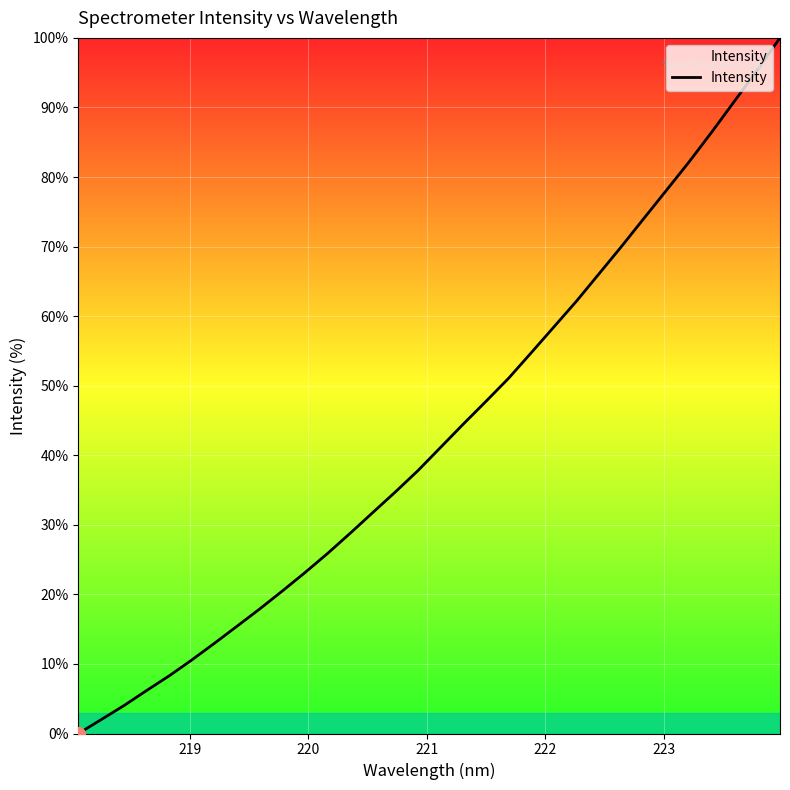

What is the difference between the maximum and minimum values?

100.0